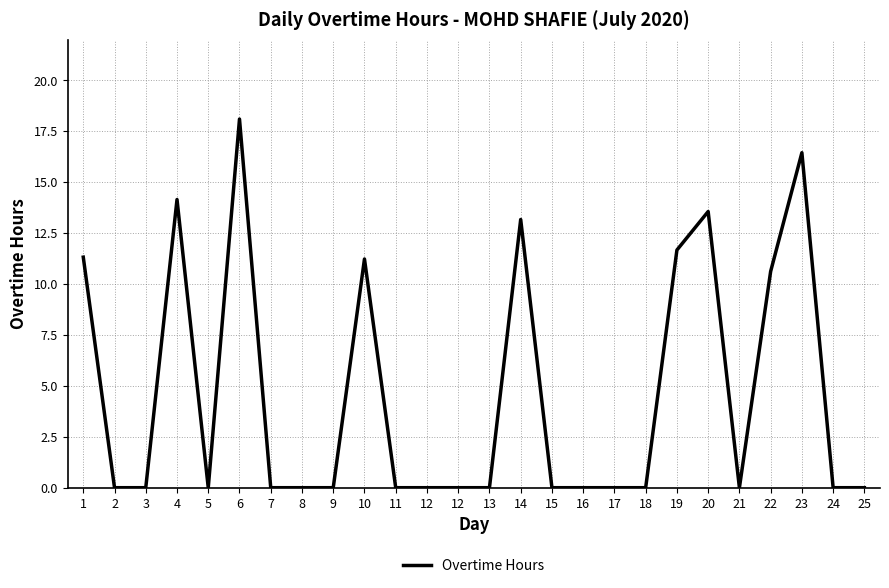

What is the average value?

4.6